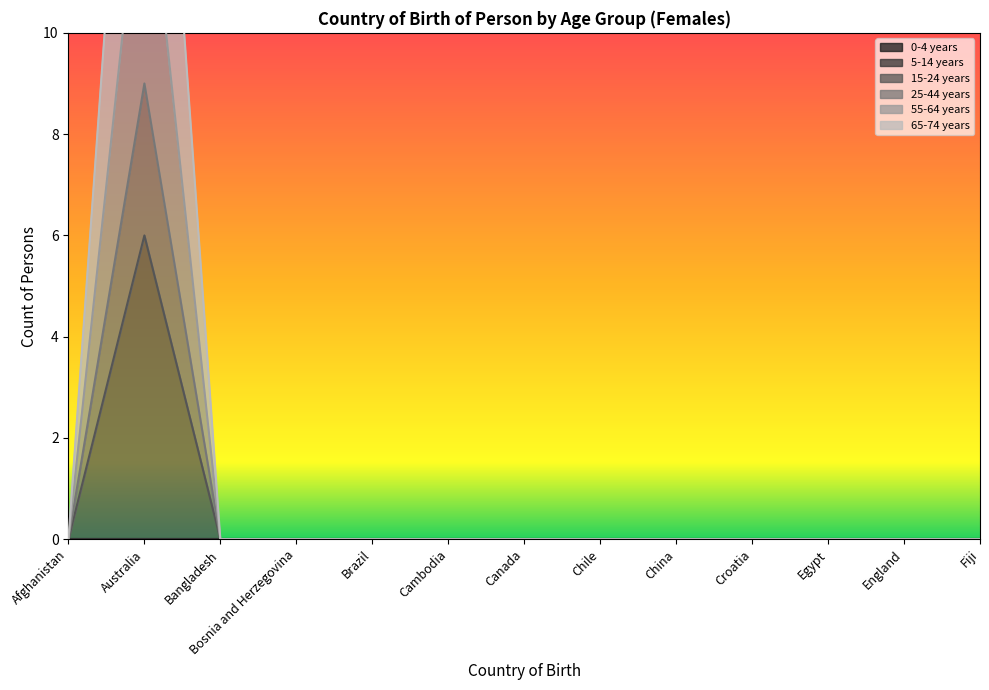

The 15-24 years series shows 3 at Cambodia. True or false?

False